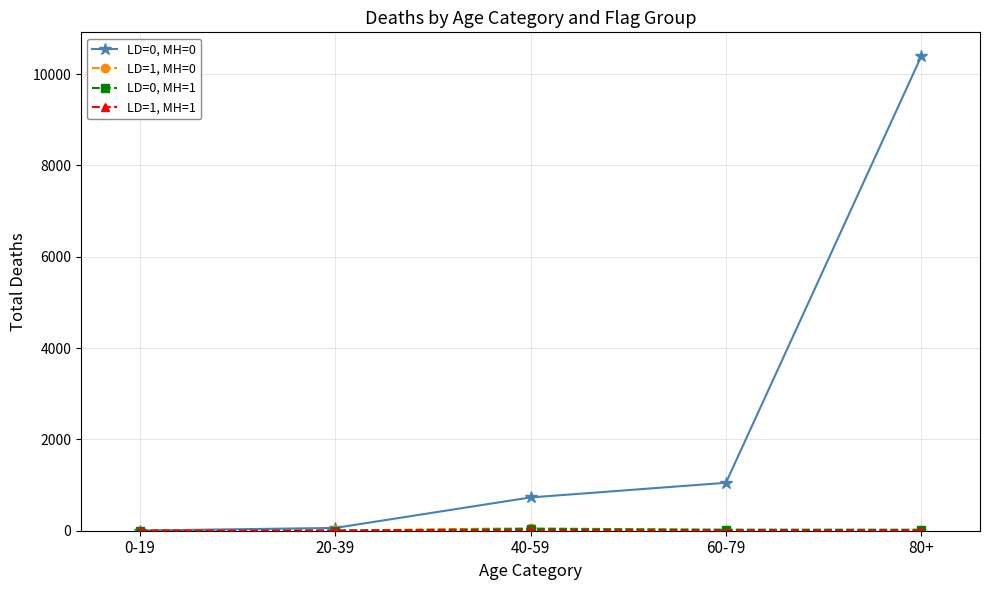

What is the label of the 2nd point from the left?

20-39